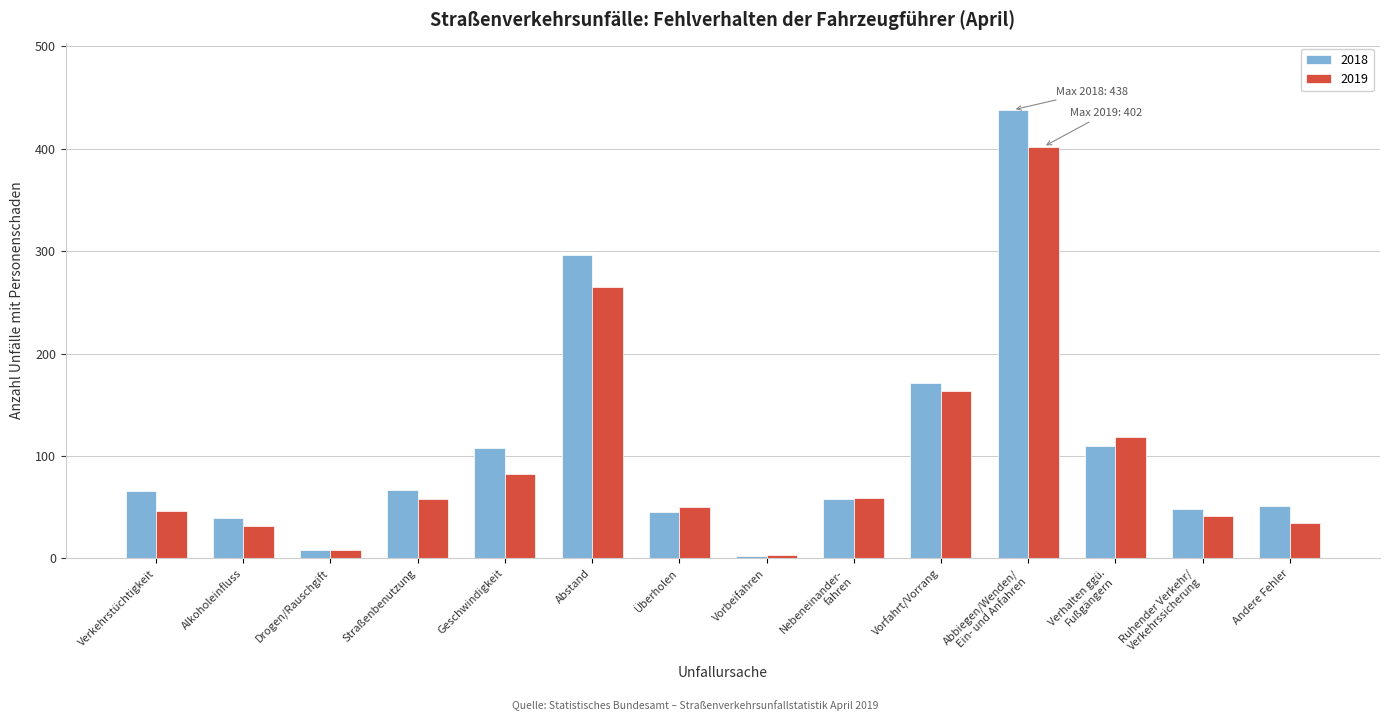

Where is 2019 nearest to the value 202?

Vorfahrt/Vorrang